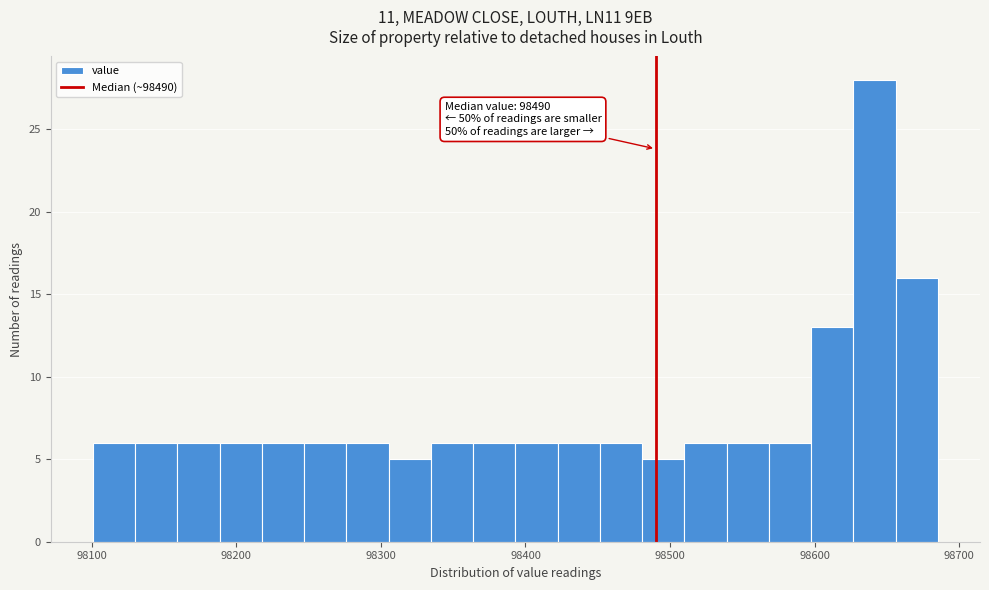

Around what value on the x-axis is the tallest bar? Give the approximate position of its centre, as read against the axis.

98640